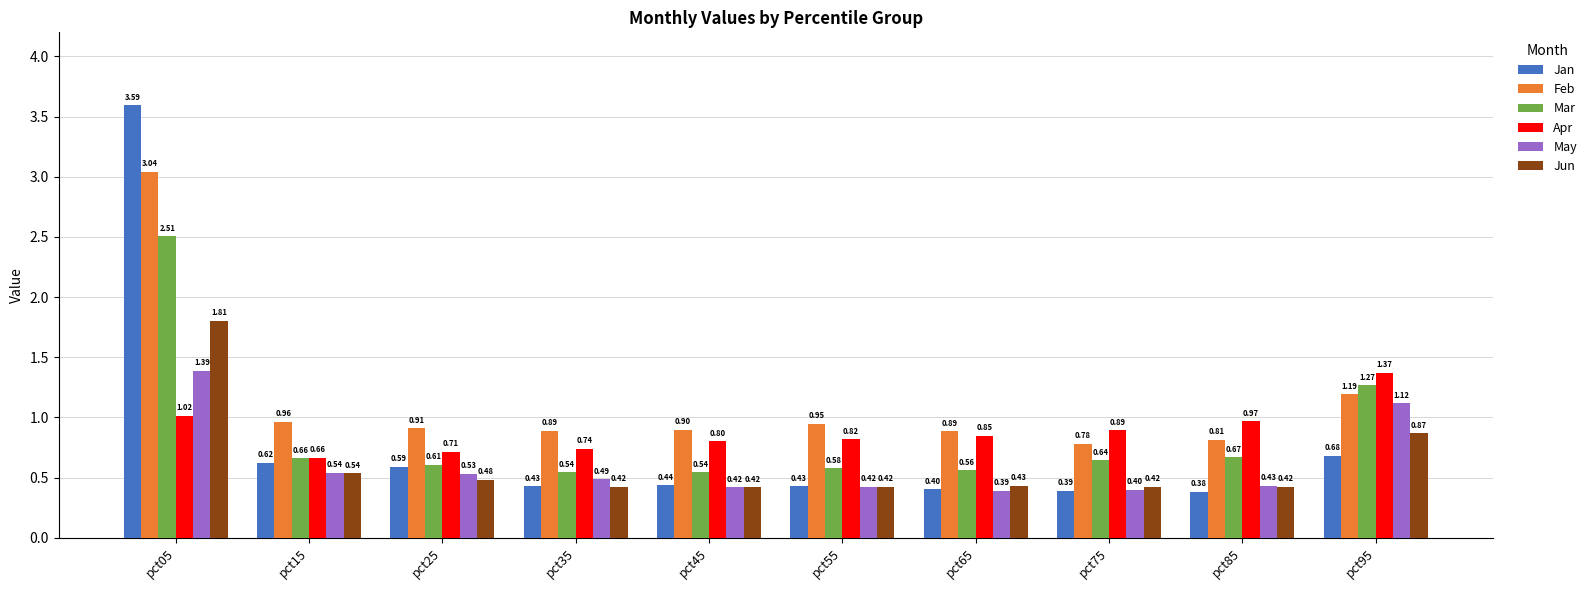

At pct25, list the series in order from smallest to largest.

Jun, May, Jan, Mar, Apr, Feb